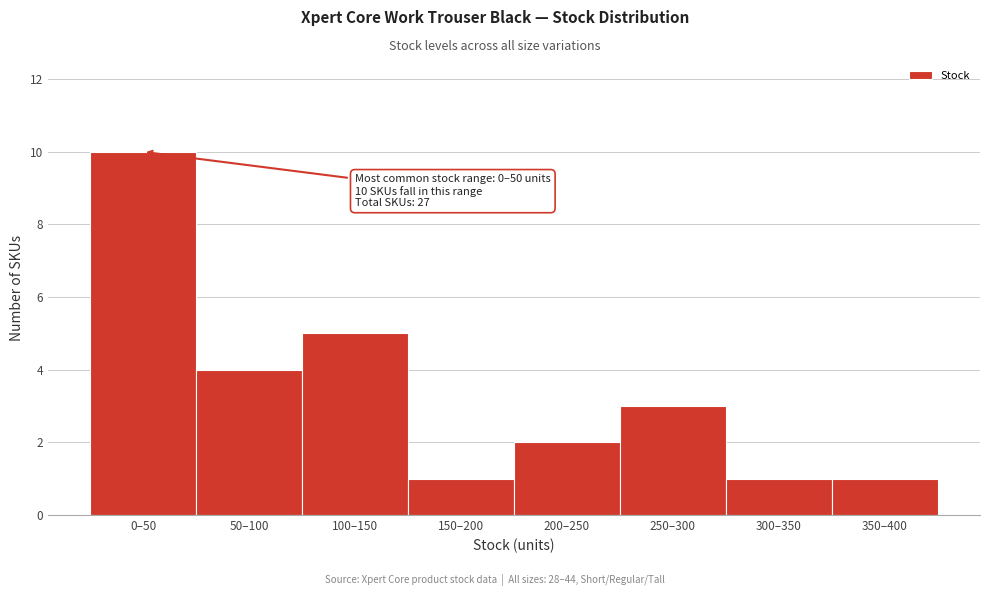

Reading left to right, what are all the values shown in this chart?

0–50=10	50–100=4	100–150=5	150–200=1	200–250=2	250–300=3	300–350=1	350–400=1